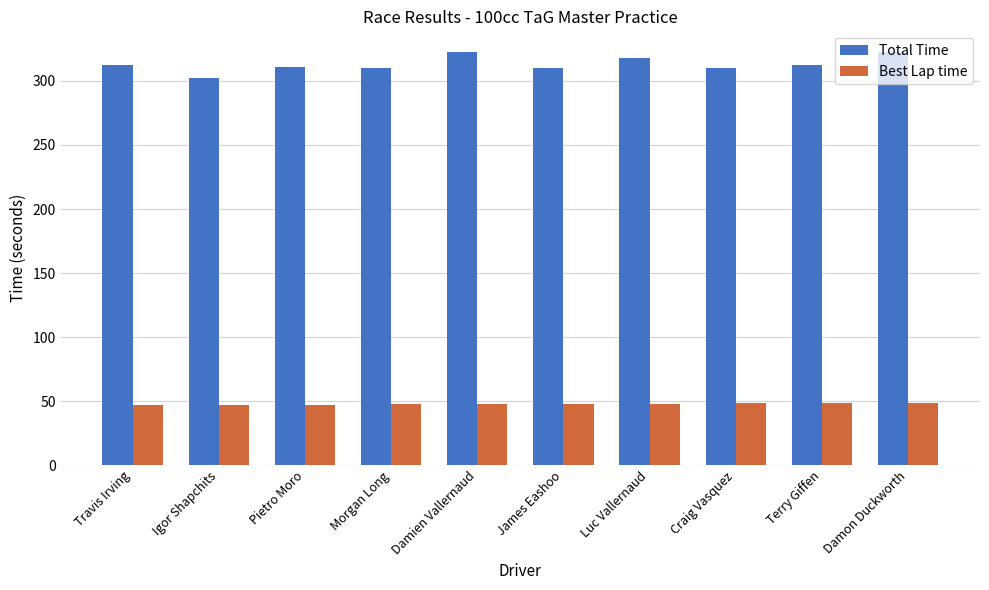

List the series in order of their peak value, highest first.

Total Time, Best Lap time